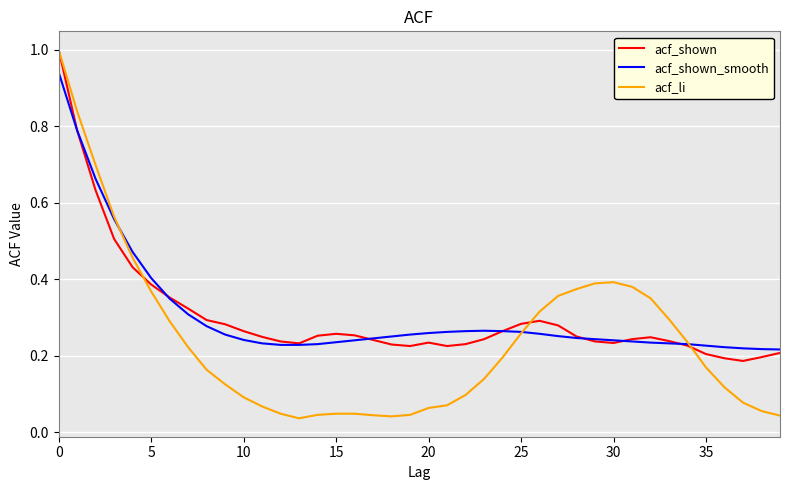

What is the maximum value for acf_li?

1.0